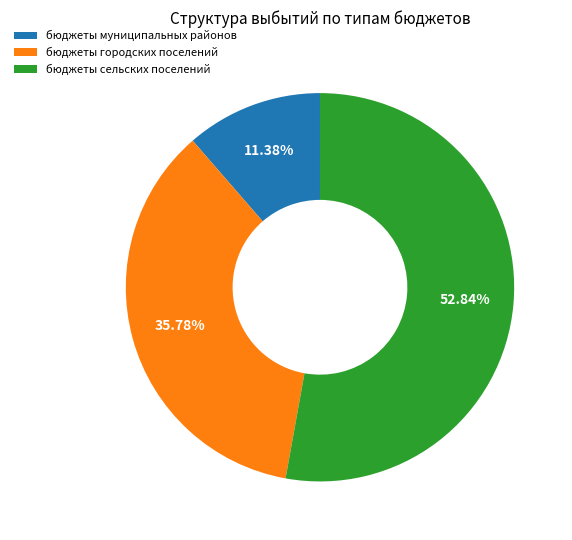

Does бюджеты сельских поселений represent more than half of the total?

Yes